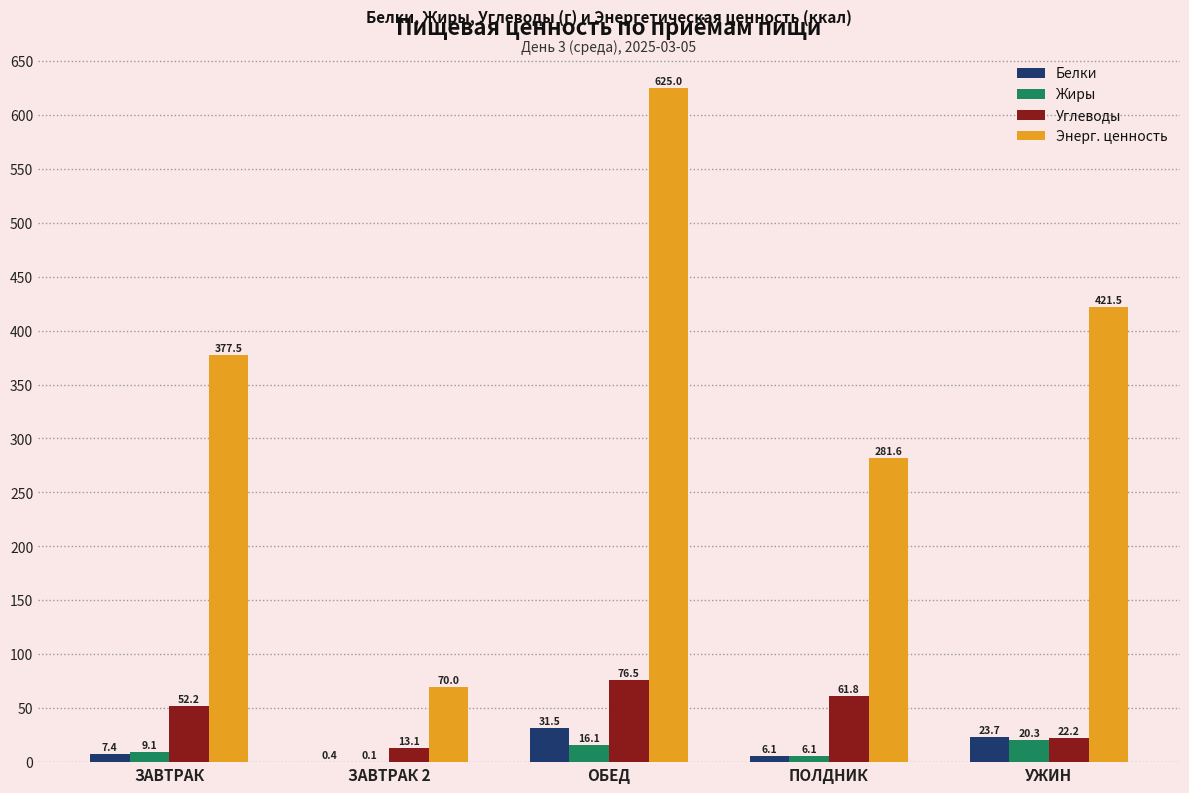

Where is Жиры nearest to the value 10?

ЗАВТРАК